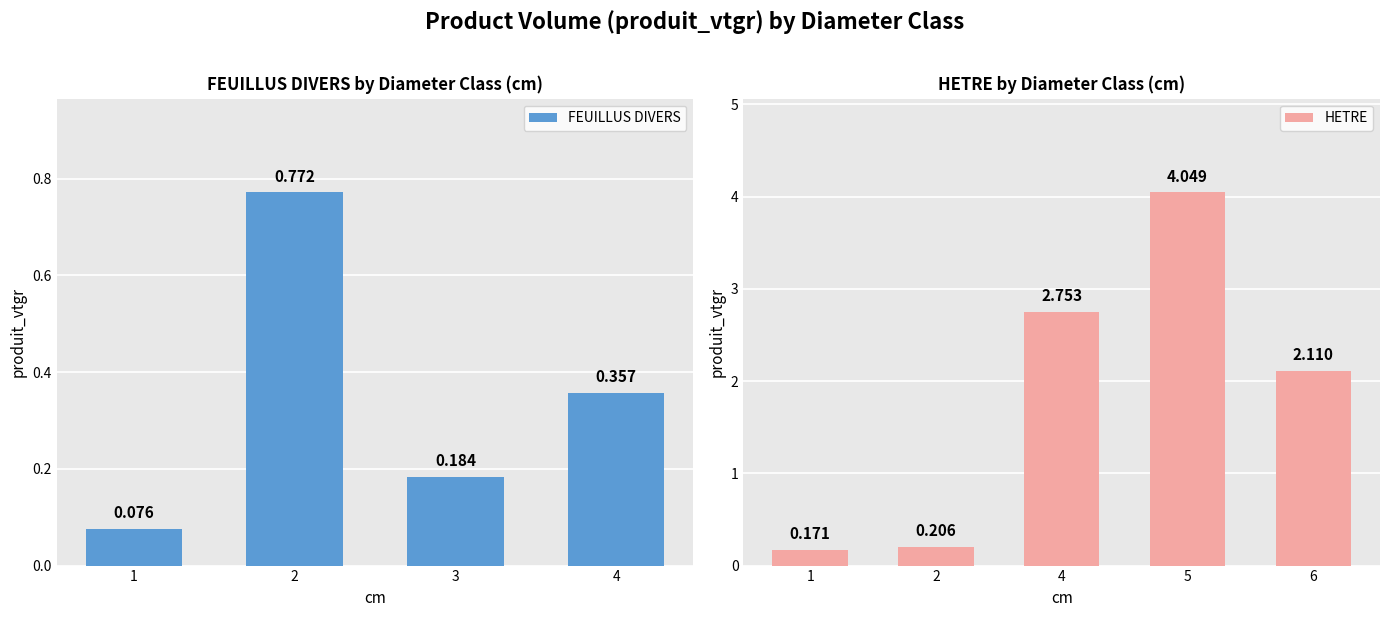

How many distinct data groups are displayed?

2